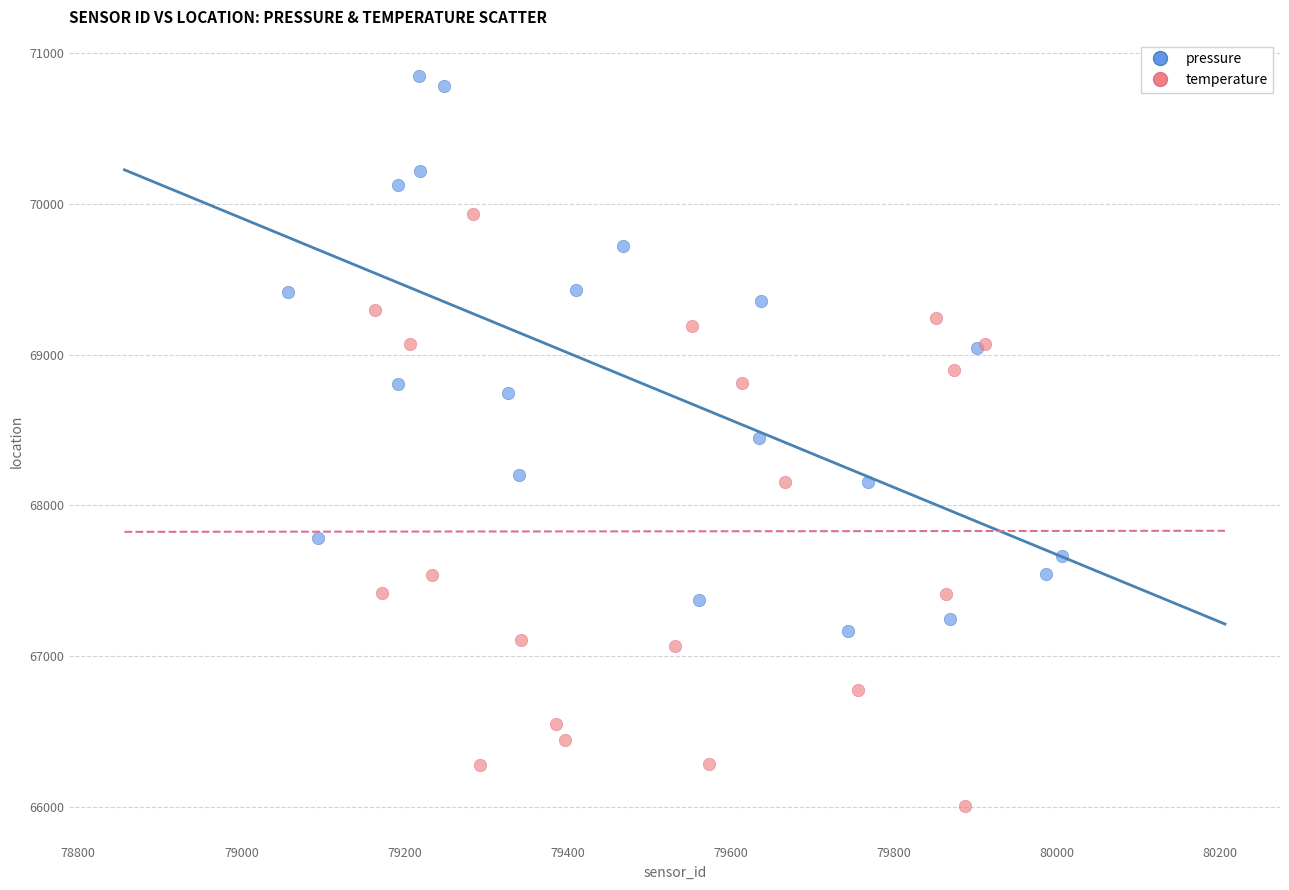

Which series contains the highest Y value?

pressure